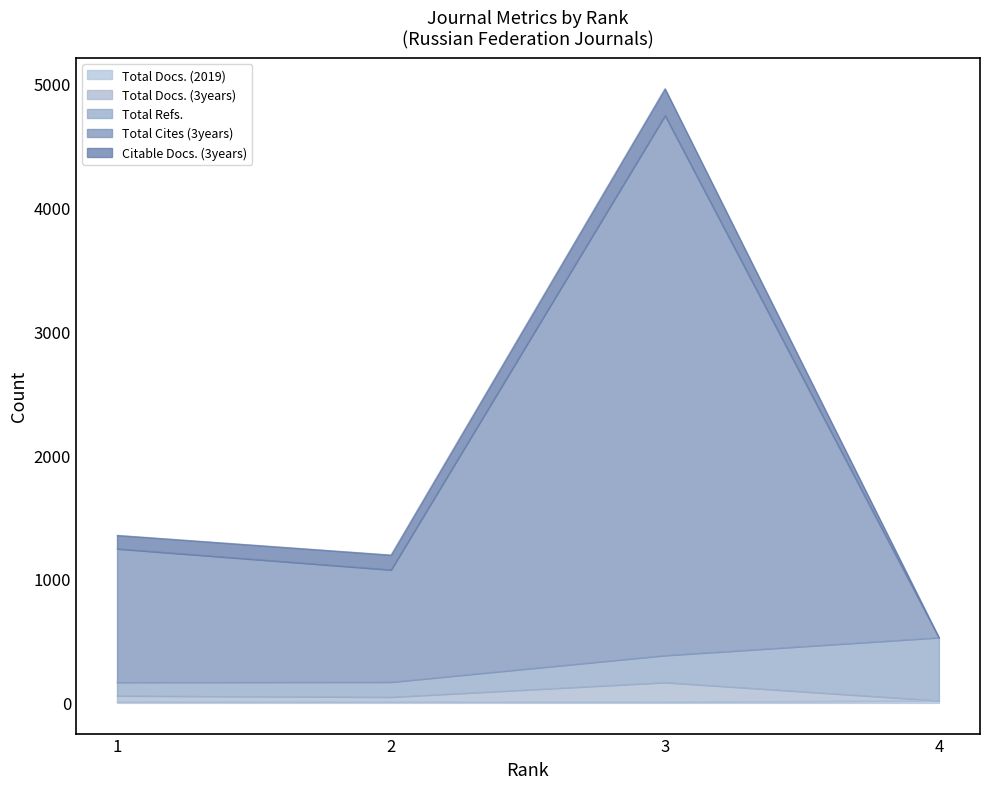

Between 2 and 1, which is larger?

2